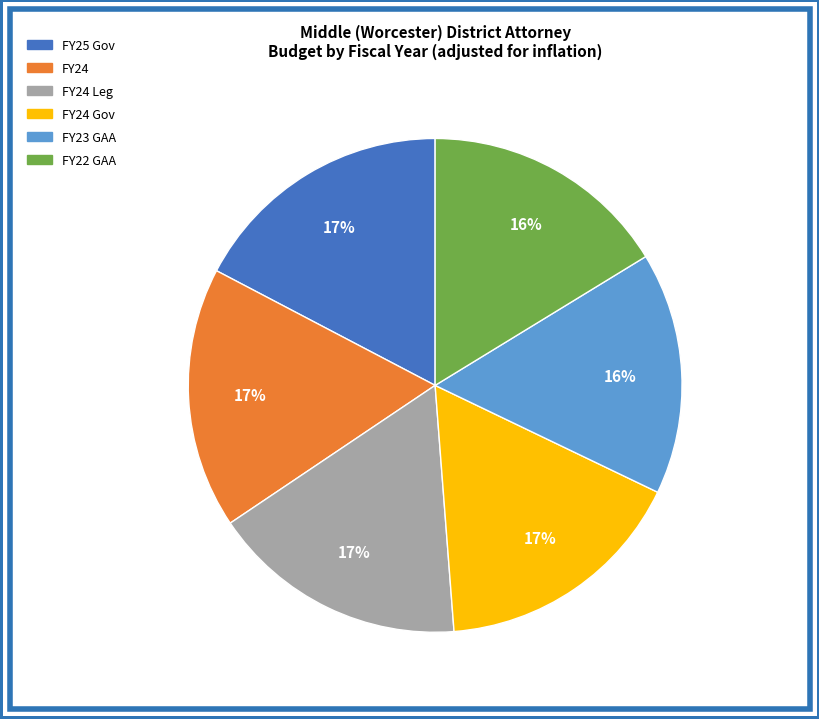

Is there a majority slice in this chart?

No